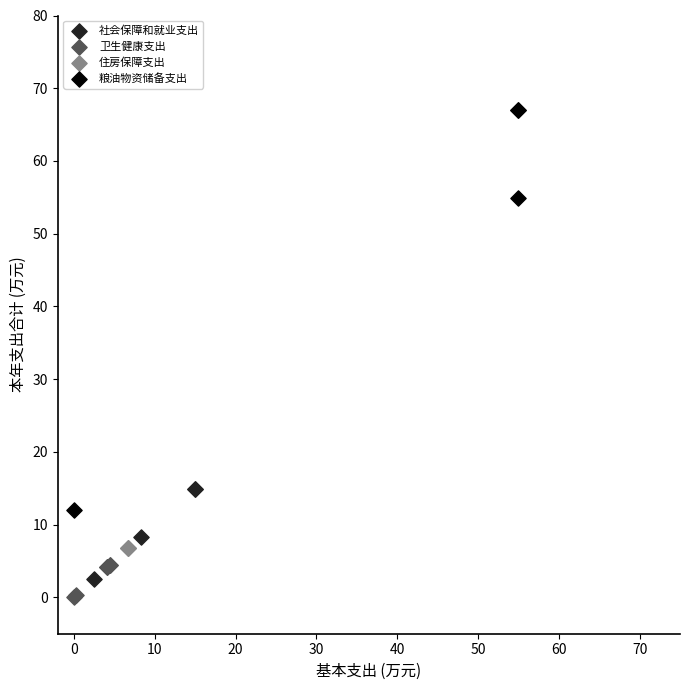

What are all the series names shown in the legend?

社会保障和就业支出, 卫生健康支出, 住房保障支出, 粮油物资储备支出